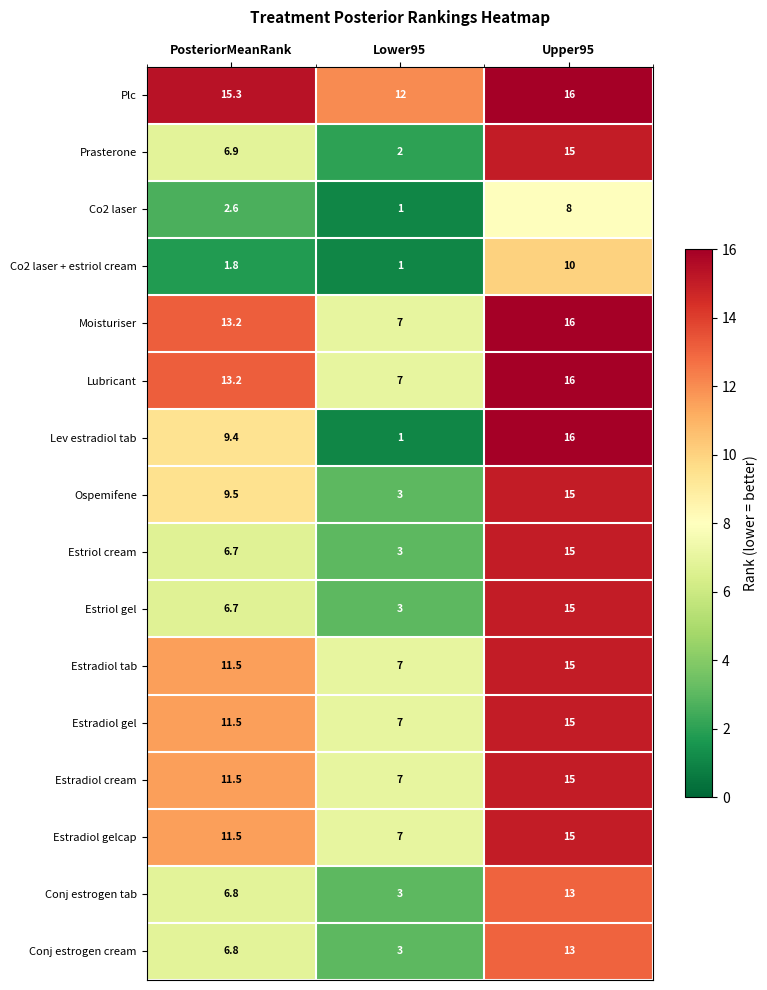

What is the average value of the Estradiol gel series?

11.2